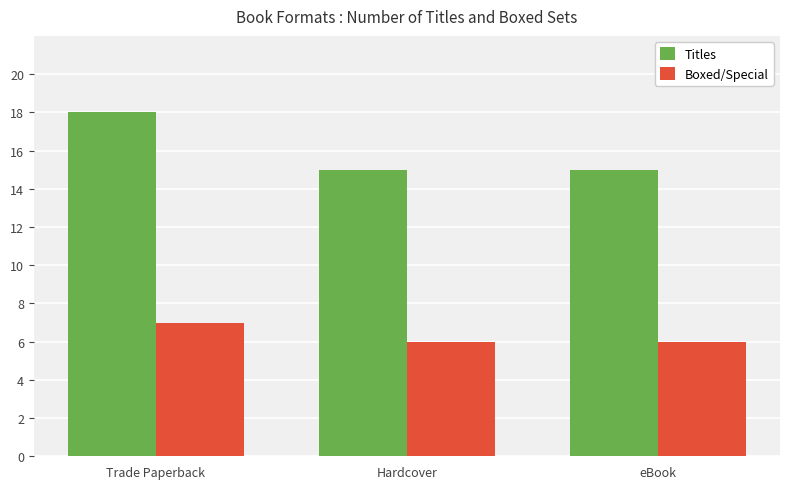

Rank the series by their average value, from lowest to highest.

Boxed/Special, Titles